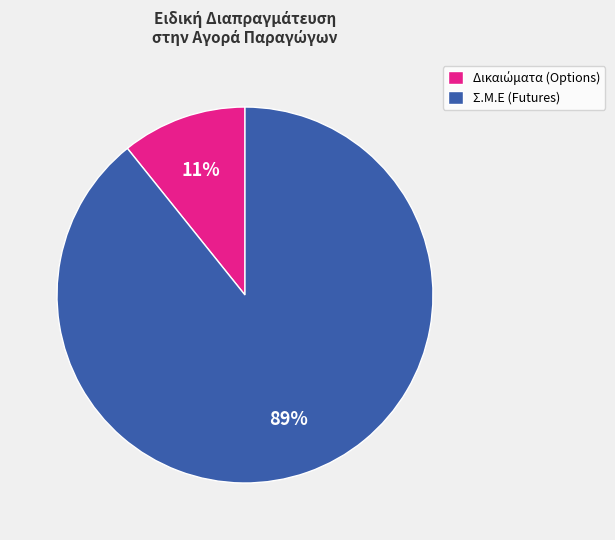

Which slice is the largest?

Σ.Μ.Ε (Futures)